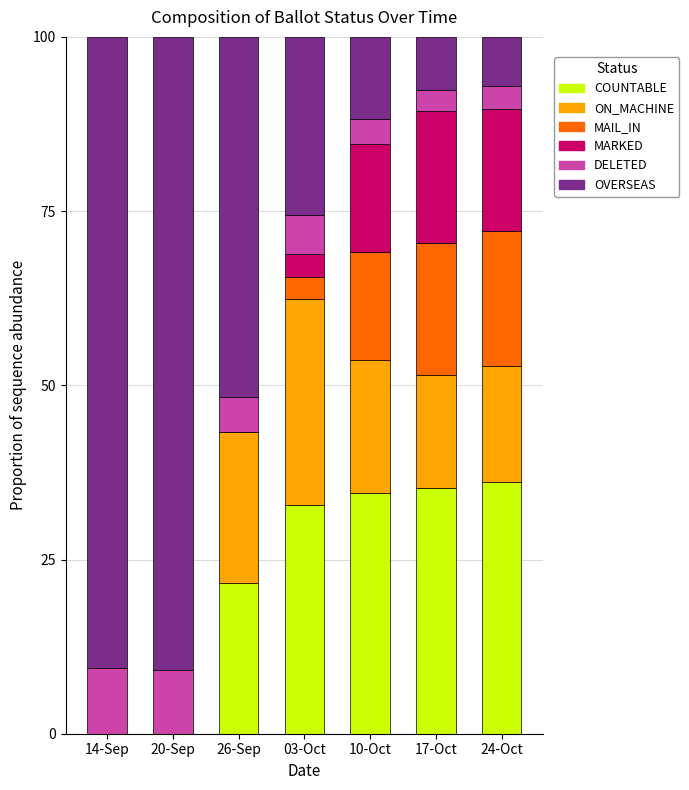

What is the total value across all series at 20-Sep?

100.0